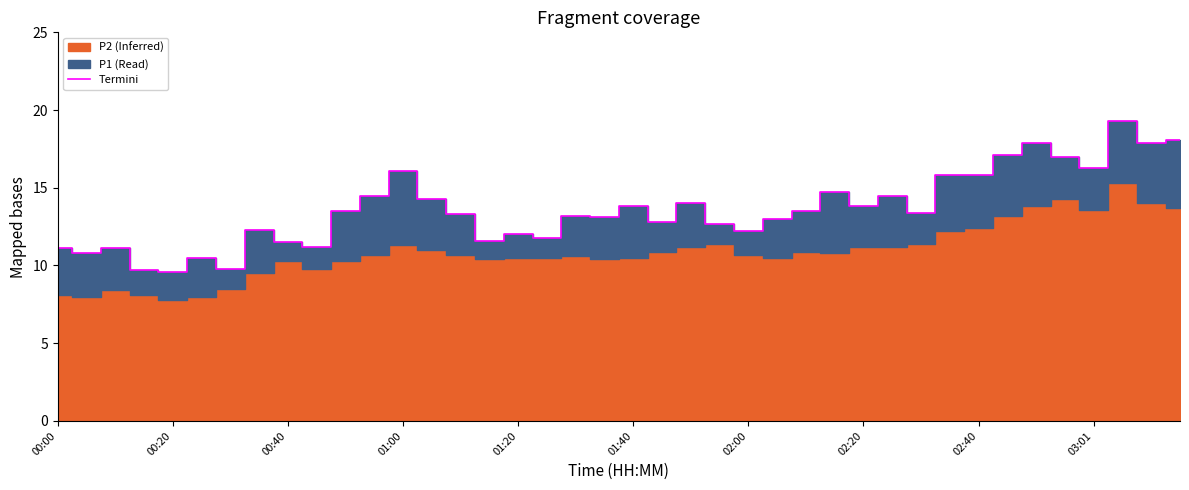

What is the sum of all values?

544.6